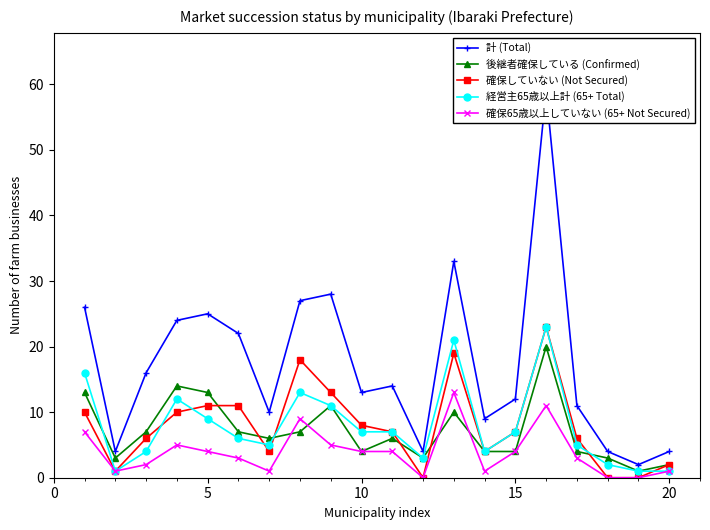

What is the value of the 経営主65歳以上計 (65+ Total) point at the 7th from the left?

5